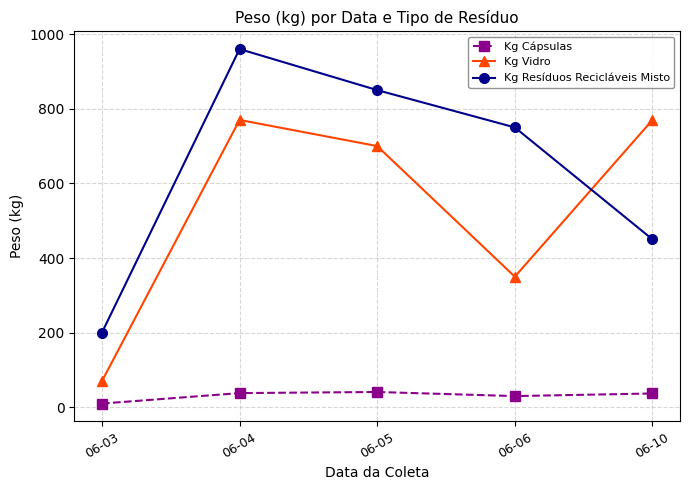

Where do Kg Resíduos Recicláveis Misto and Kg Vidro first cross each other?

06-06 and 06-10